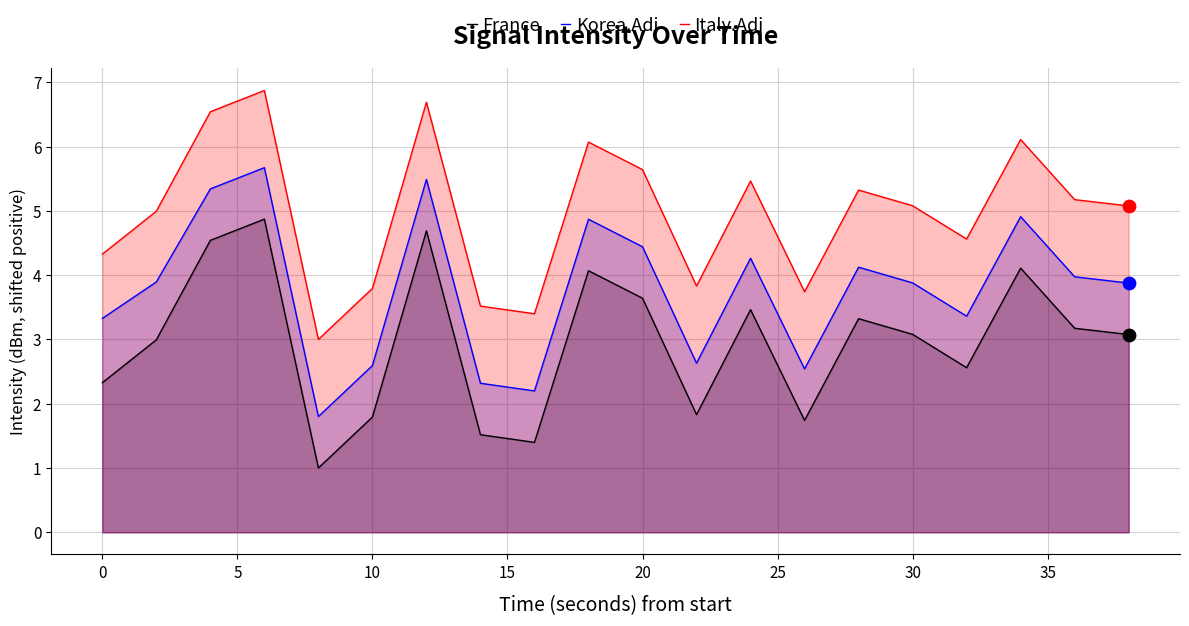

Which series reaches the maximum Y coordinate?

Italy.Adj